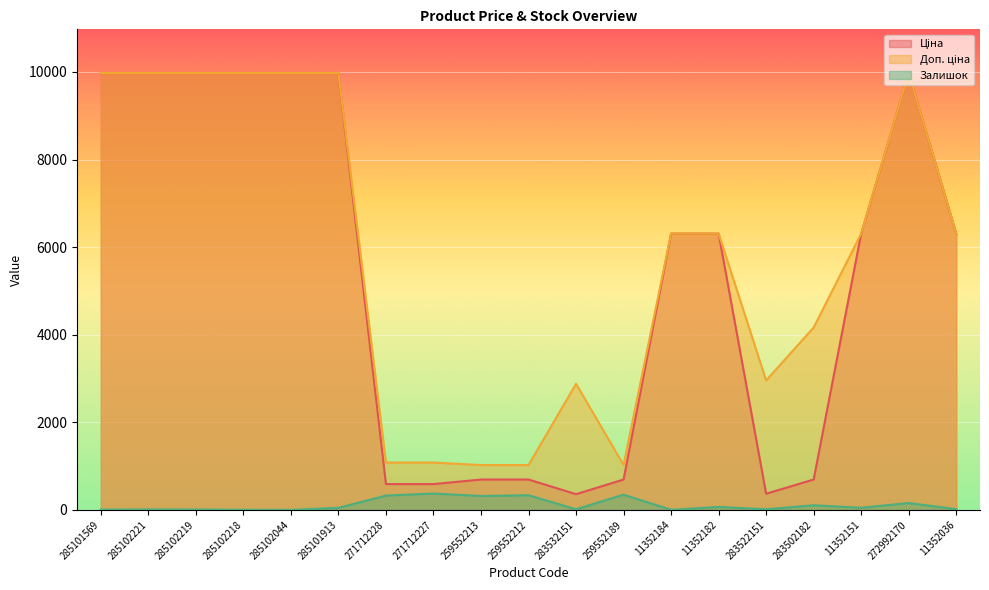

Is it true that Залишок equals 106.0 at 283502182?

True